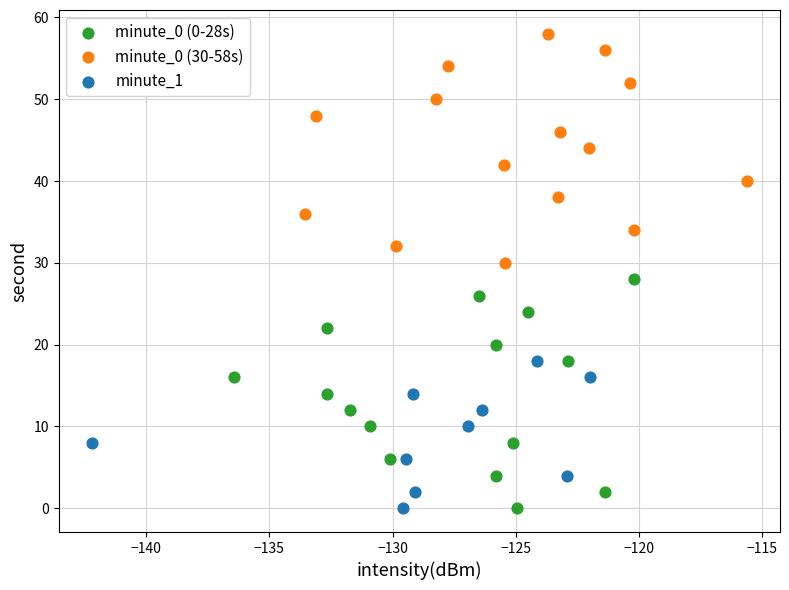

Which series reaches the maximum Y coordinate?

minute_0 (30-58s)